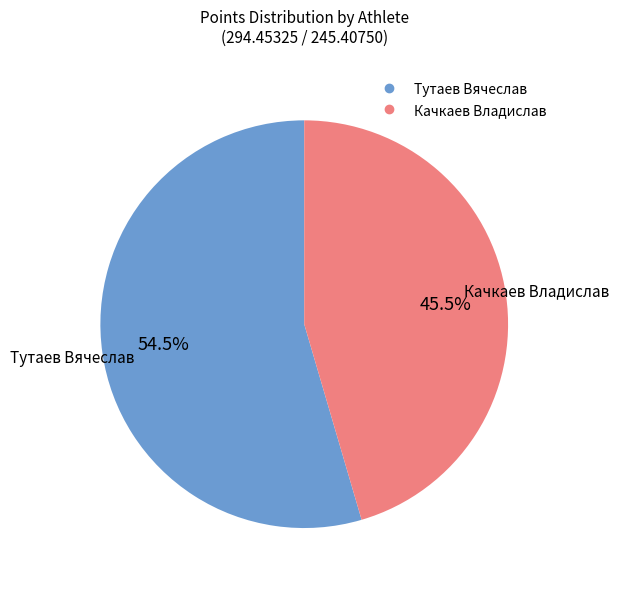

Is there any slice that represents more than half of the pie?

Yes